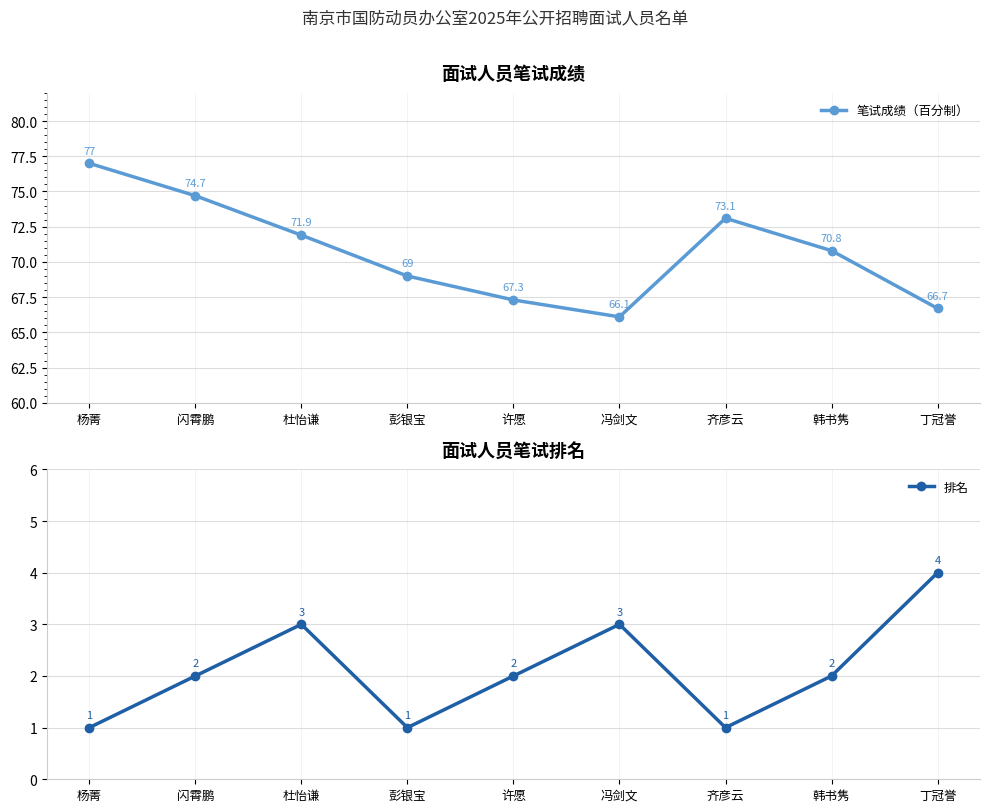

Which category has the lowest value in the 排名 series?

杨菁